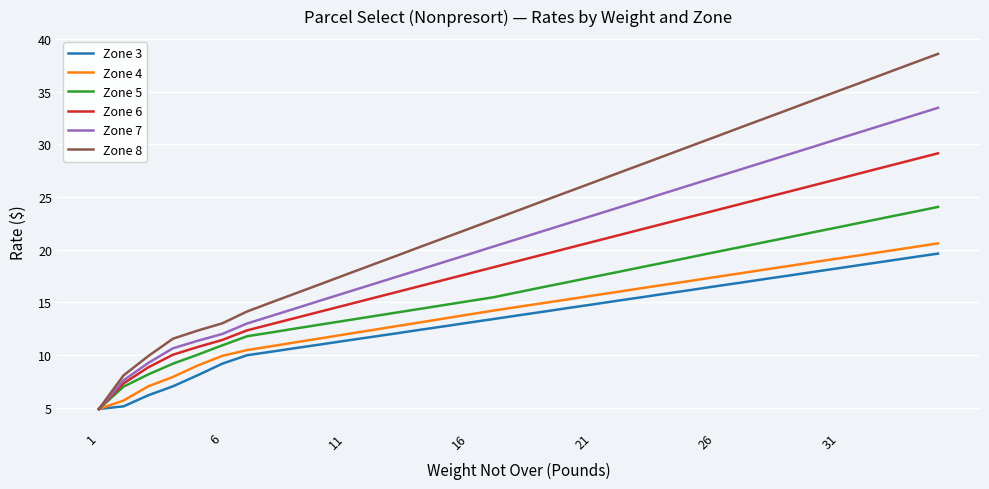

Which series has the largest total across all categories?

Zone 8